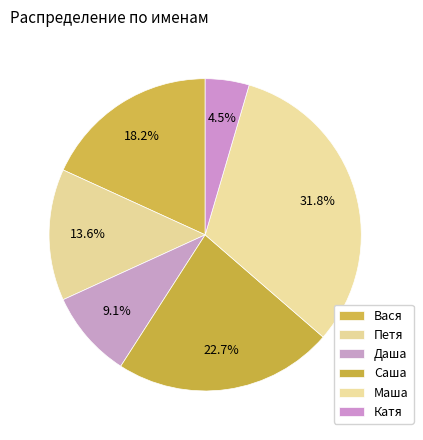

What is the change in value from Саша to Маша?

+2